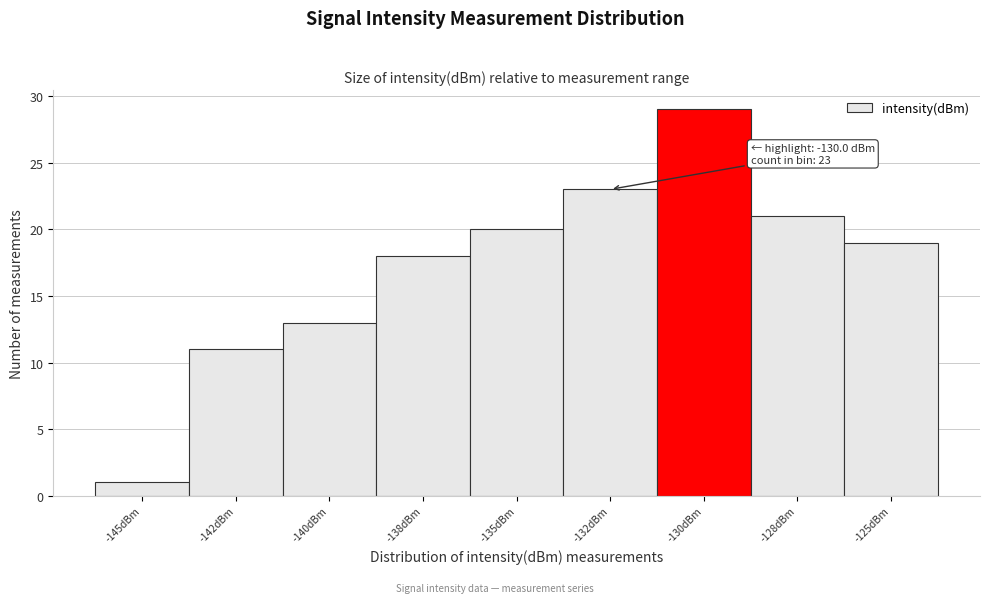

Reading right to left, list all the values displayed in this chart.

-125dBm=19	-128dBm=21	-130dBm=29	-132dBm=23	-135dBm=20	-138dBm=18	-140dBm=13	-142dBm=11	-145dBm=1